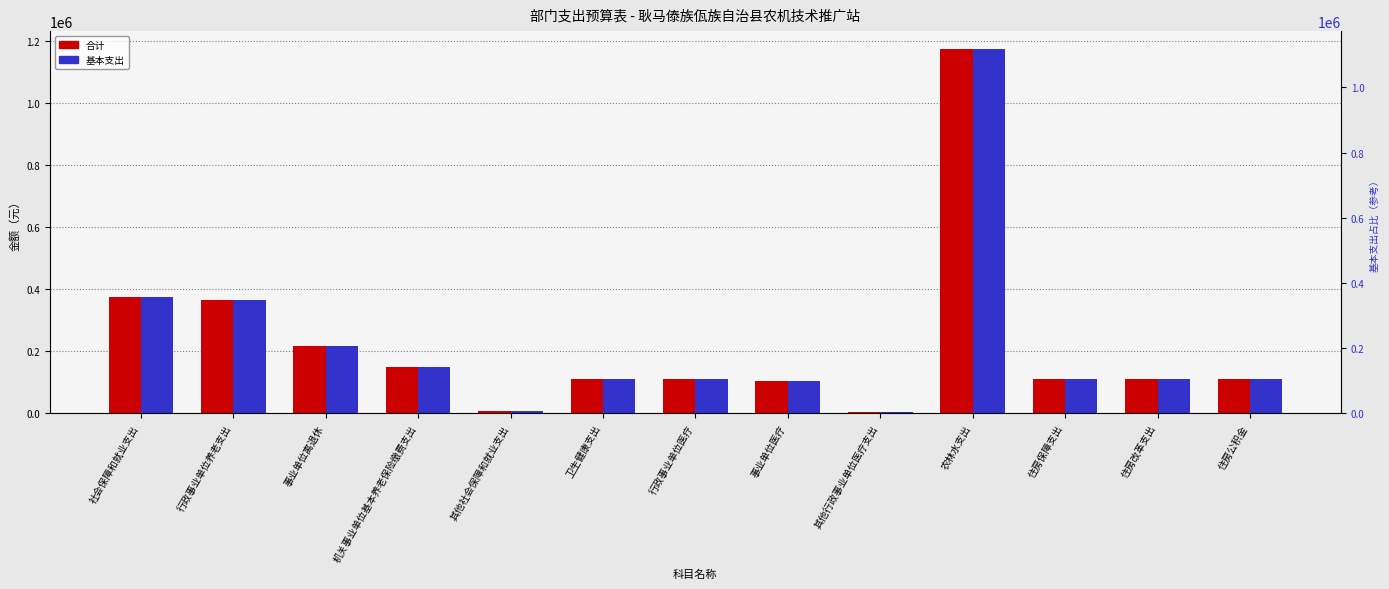

At how many categories does at least one series exceed 1003388?

1